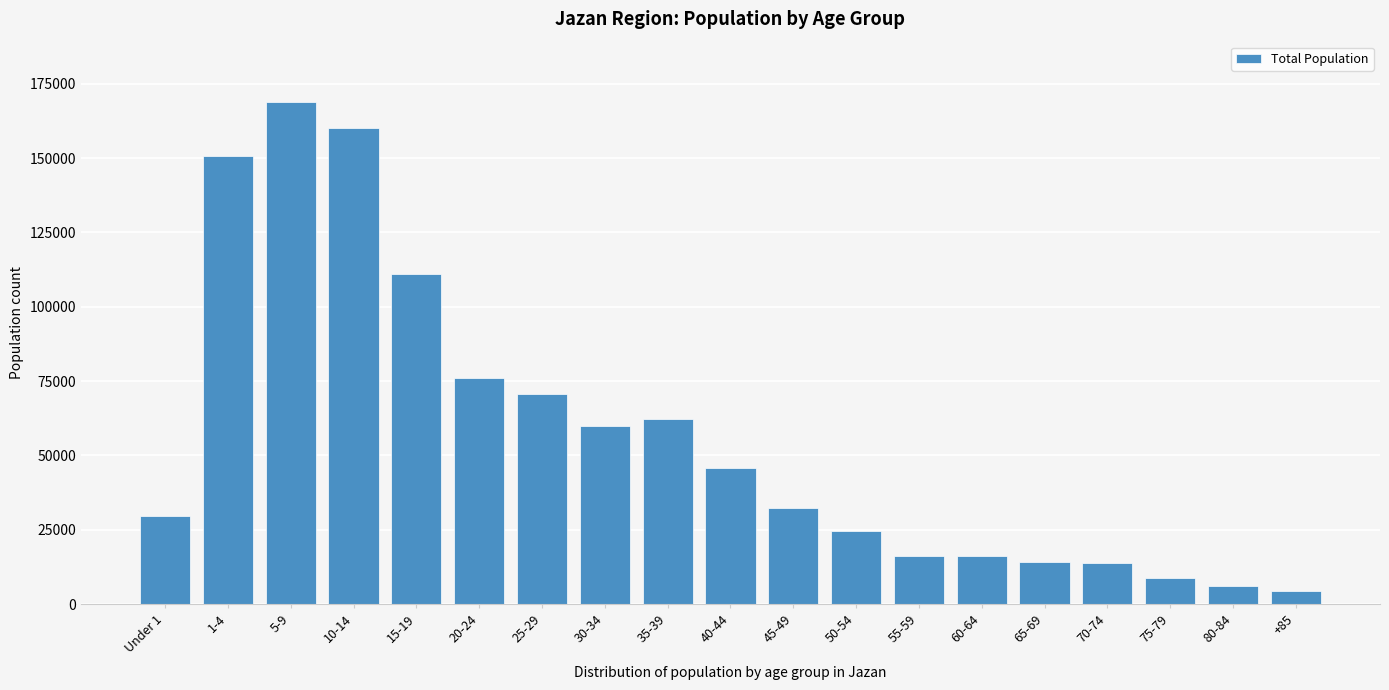

The value at 55-59 is 16140. True or false?

True